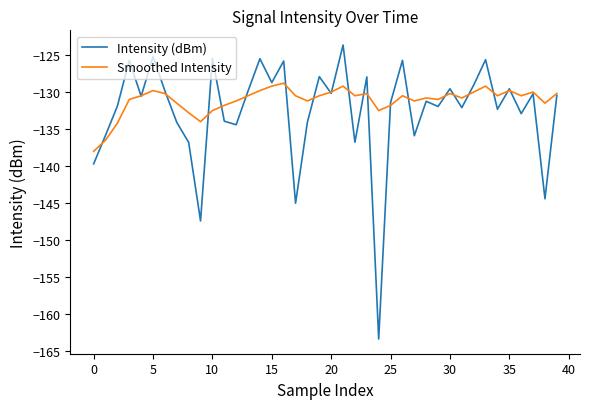

In Intensity (dBm), how many points are higher than both neighbors (excluding endpoints)?

14